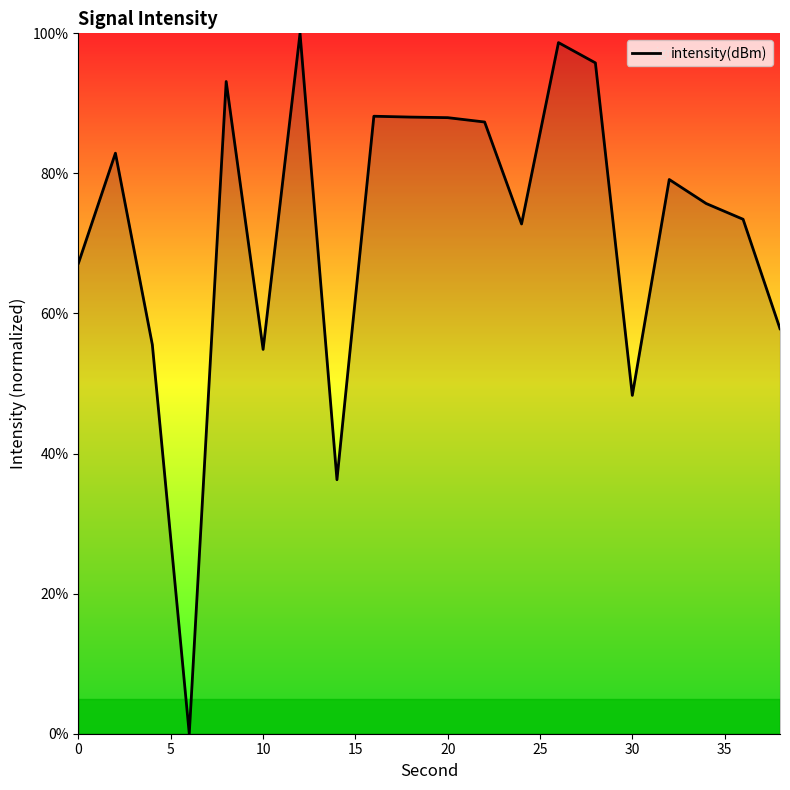

What is the difference between the maximum and minimum values?

100.0